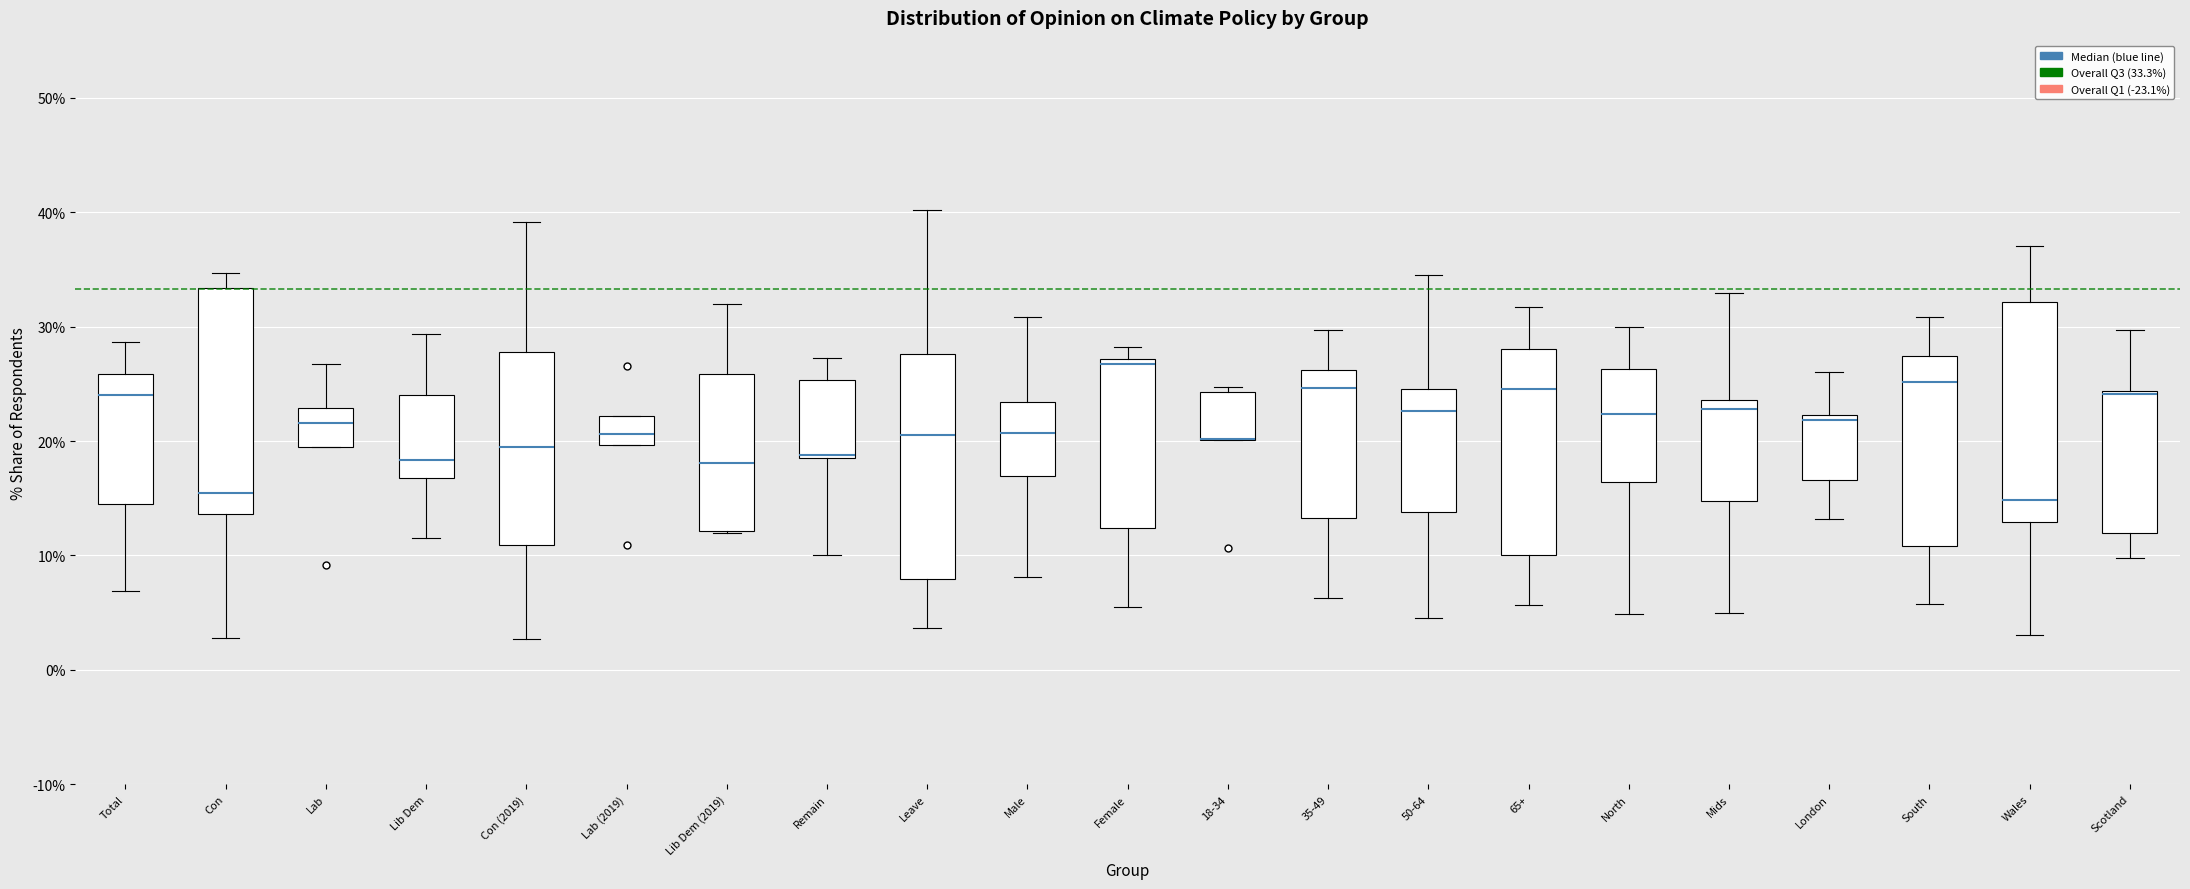

Where does the upper whisker of the box for Lib Dem end on the y-axis? The values are not printed on the chart, so give them approximately, as read against the axis.

29